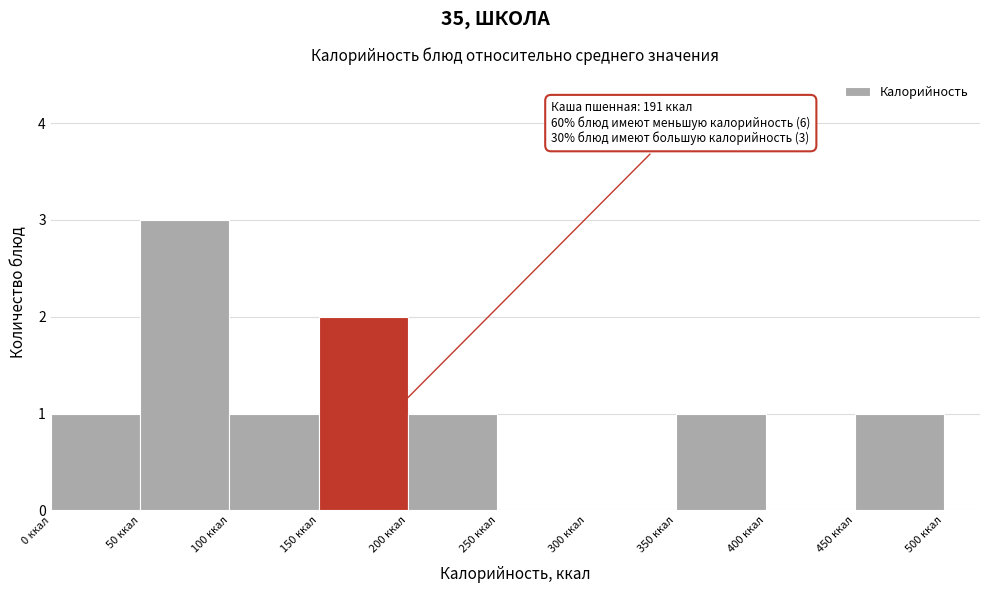

Over which range of the x-axis is the bar tallest?

50 to 100